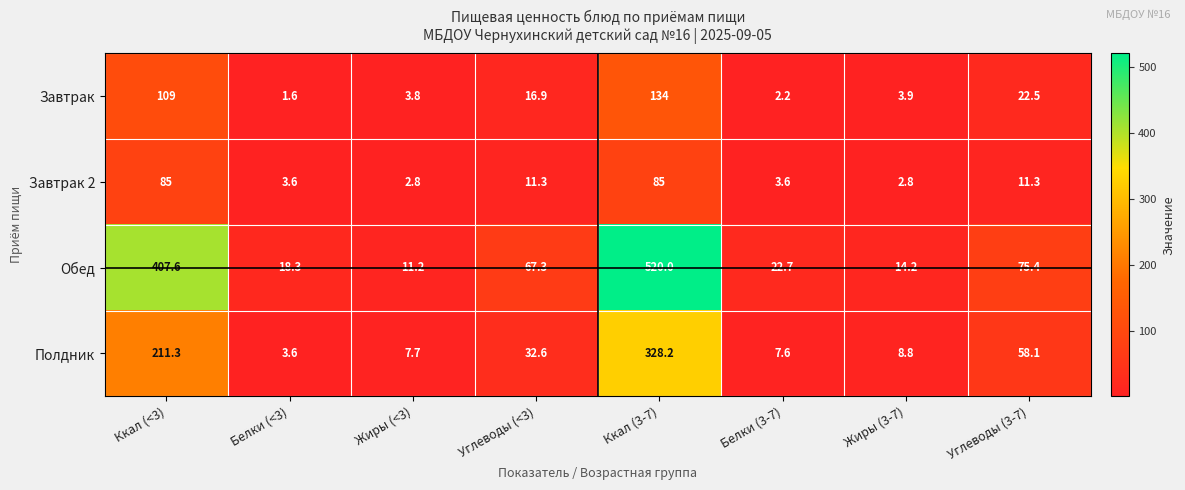

Rank the series by their maximum value, from lowest to highest.

Завтрак 2, Завтрак, Полдник, Обед